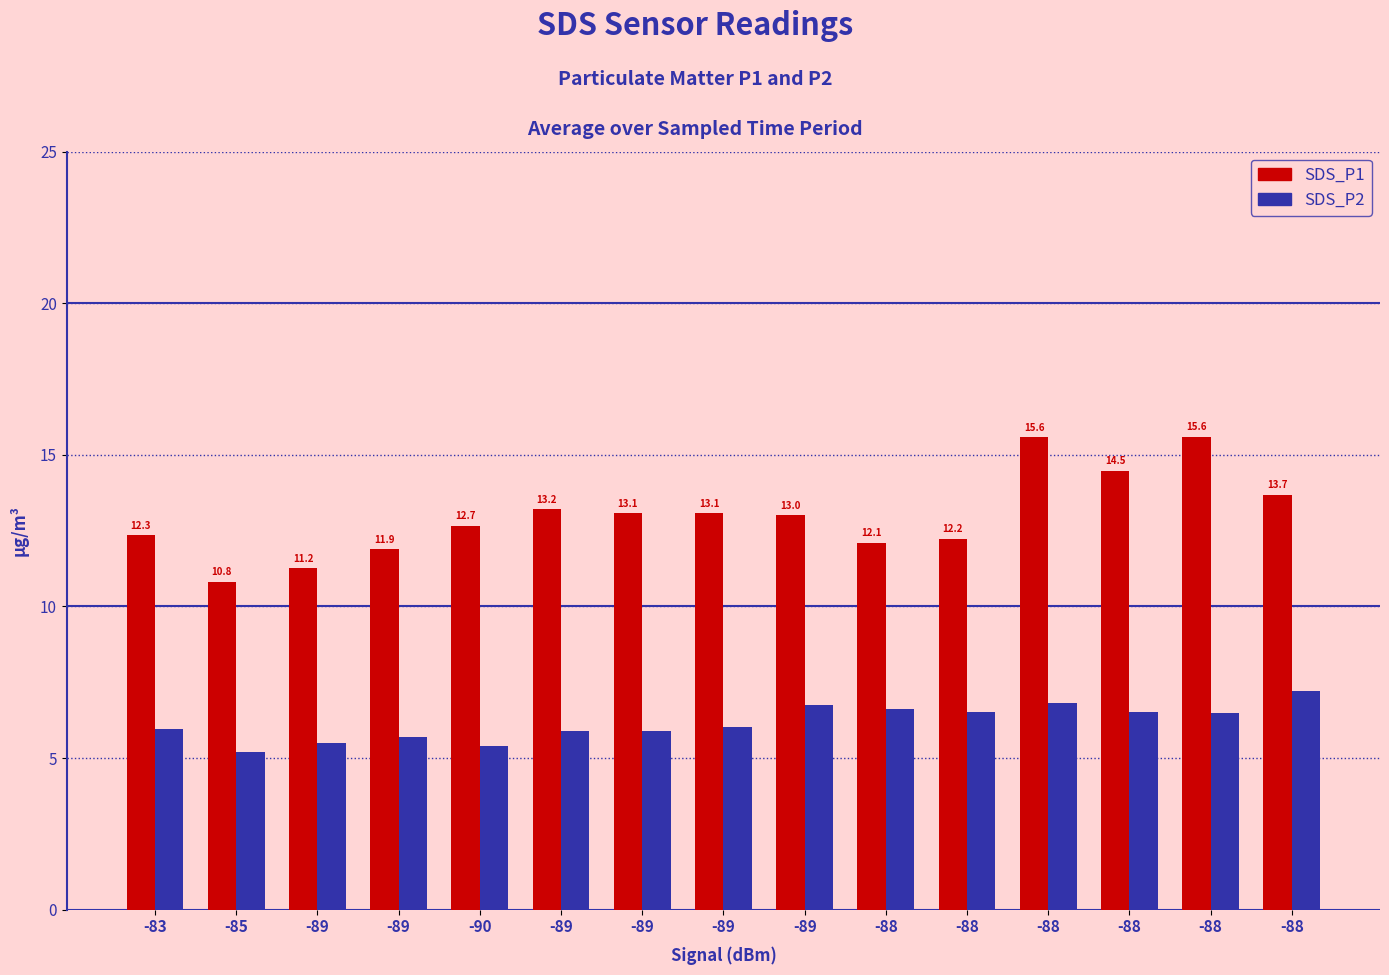

What is the sum of all SDS_P1 values?

194.9